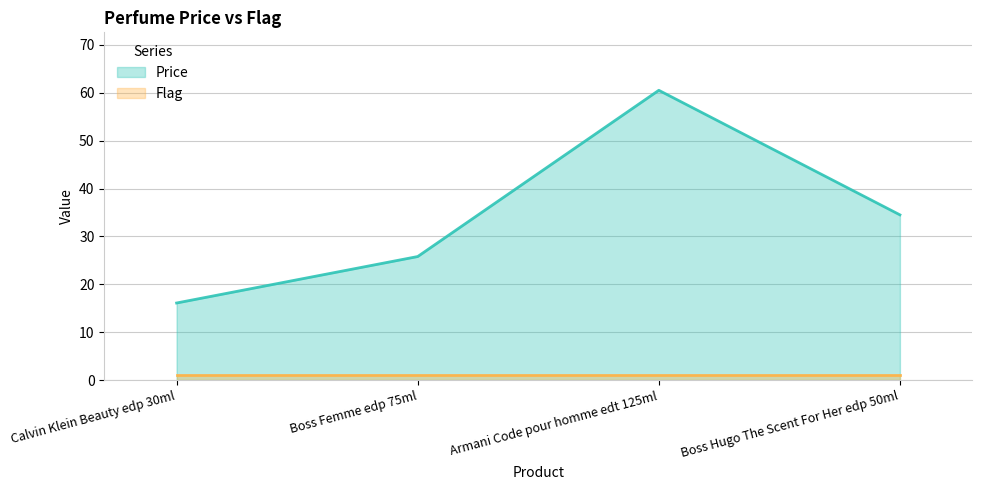

At which category does the chart reach its peak across all series?

Armani Code pour homme edt 125ml